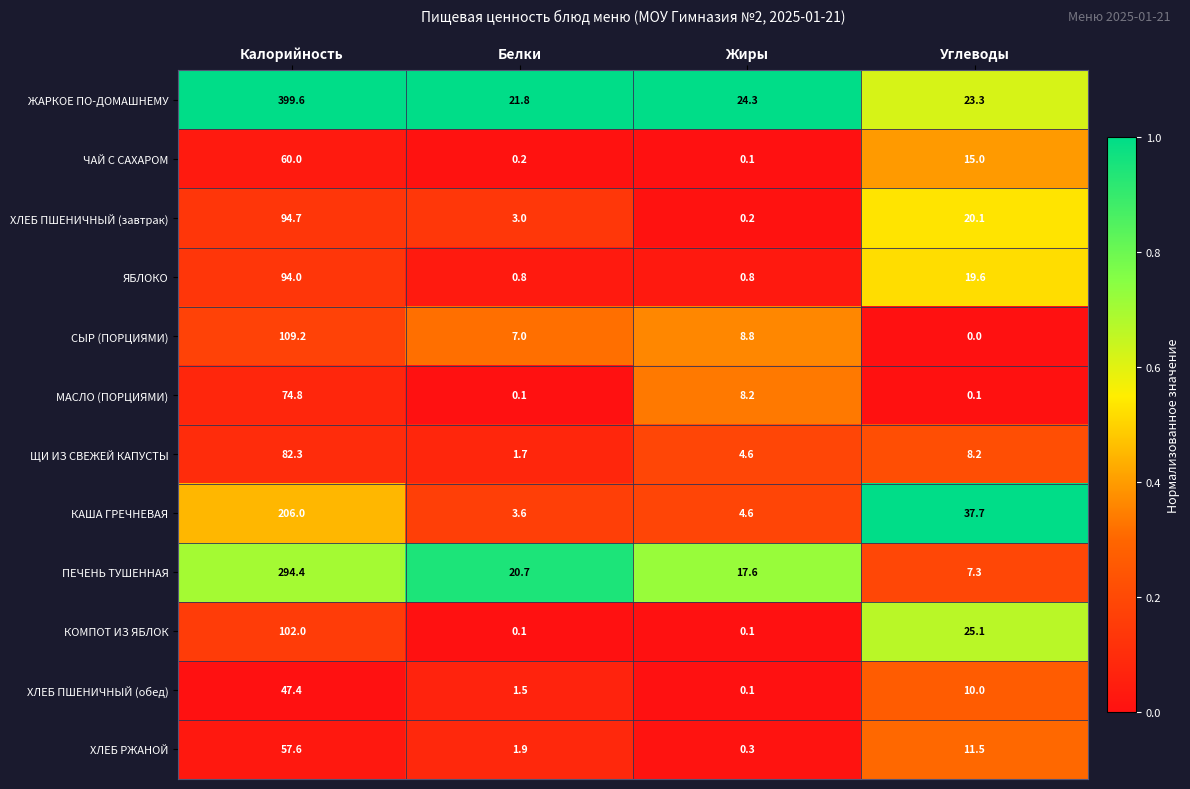

At which category is the sum across all series the highest?

Калорийность